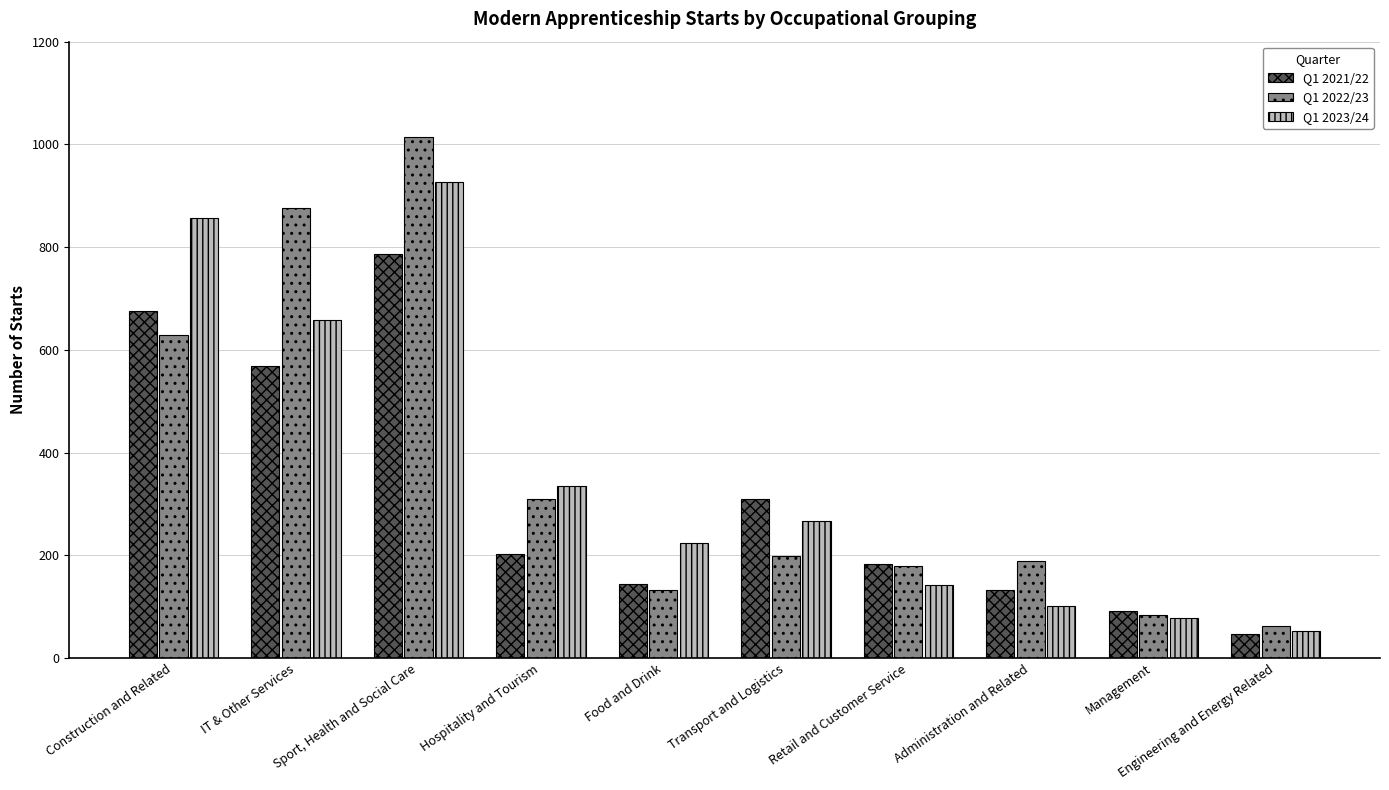

The Q1 2021/22 series shows 468 at Sport, Health and Social Care. True or false?

False